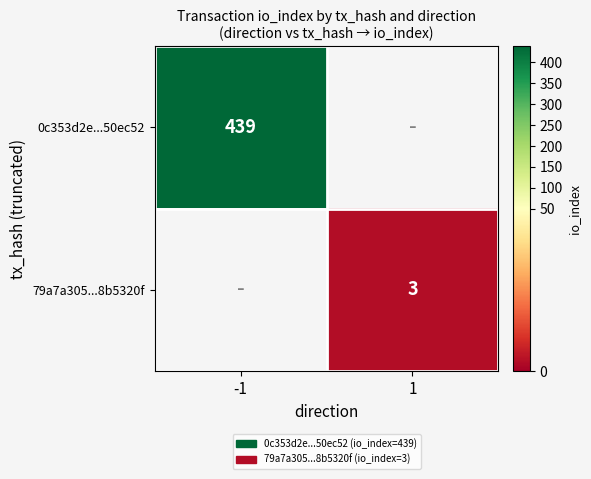

The 0c353d2e...50ec52 series shows 439 at -1. True or false?

True